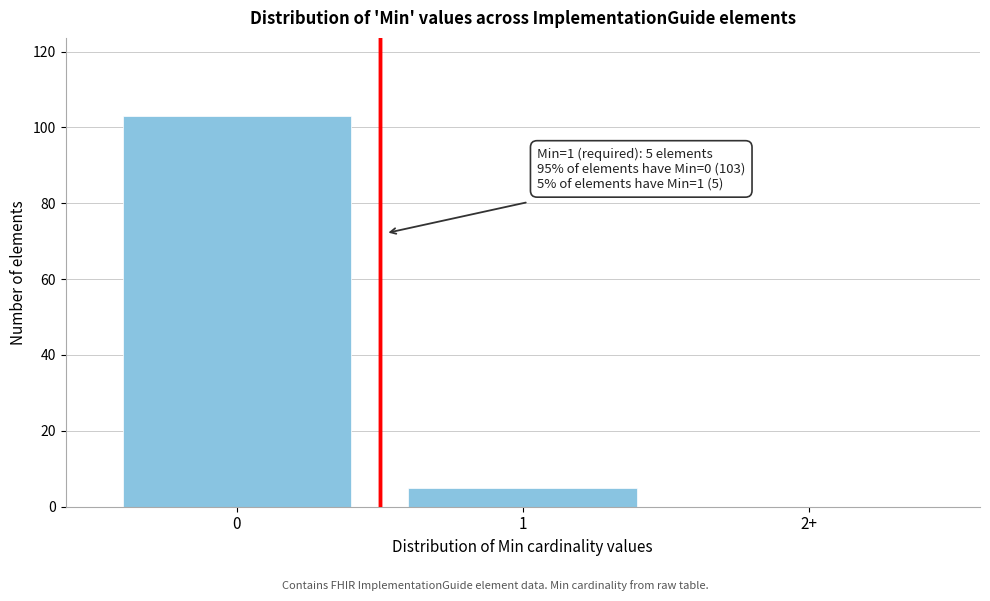

Reading left to right, extract all data points from this chart.

0=103	1=5	2+=0